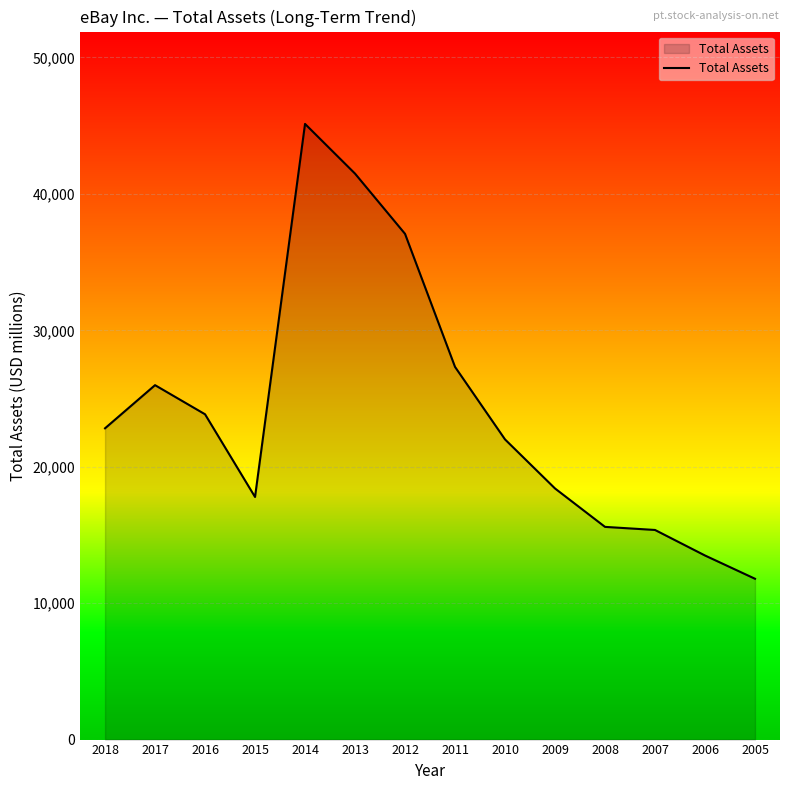

What is the sum of the values at 2013 and 2018?

64307